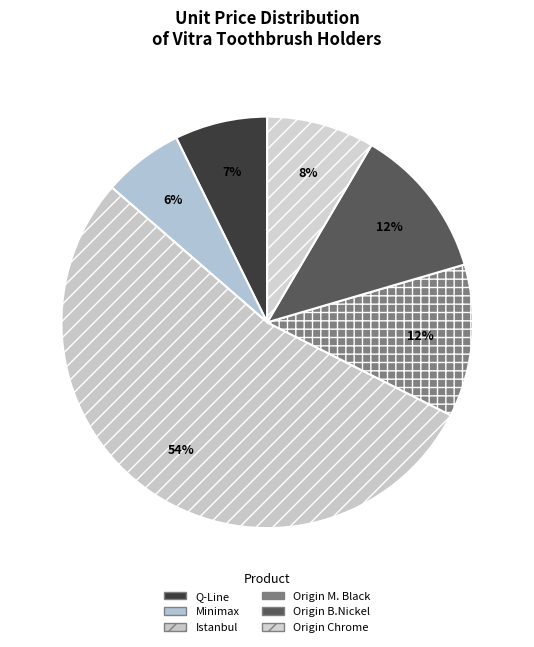

Which slice represents more than half of the pie?

Istanbul